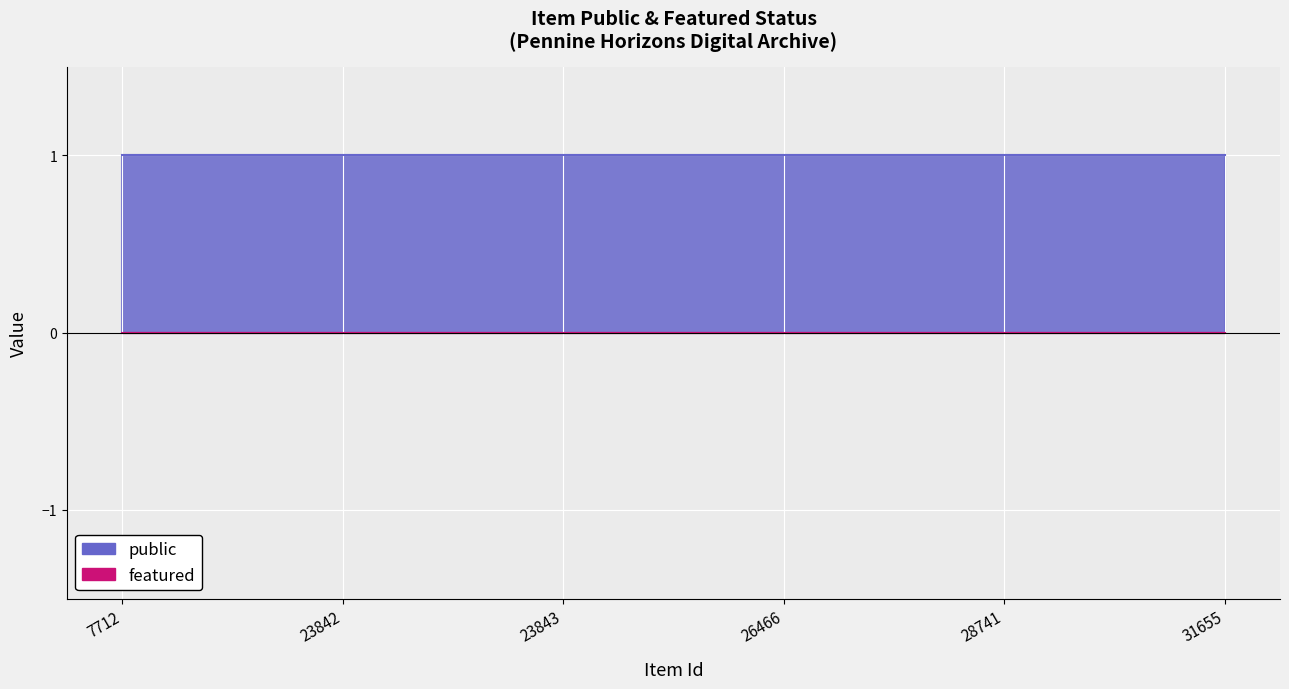

True or false: featured and public cross at least once.

False